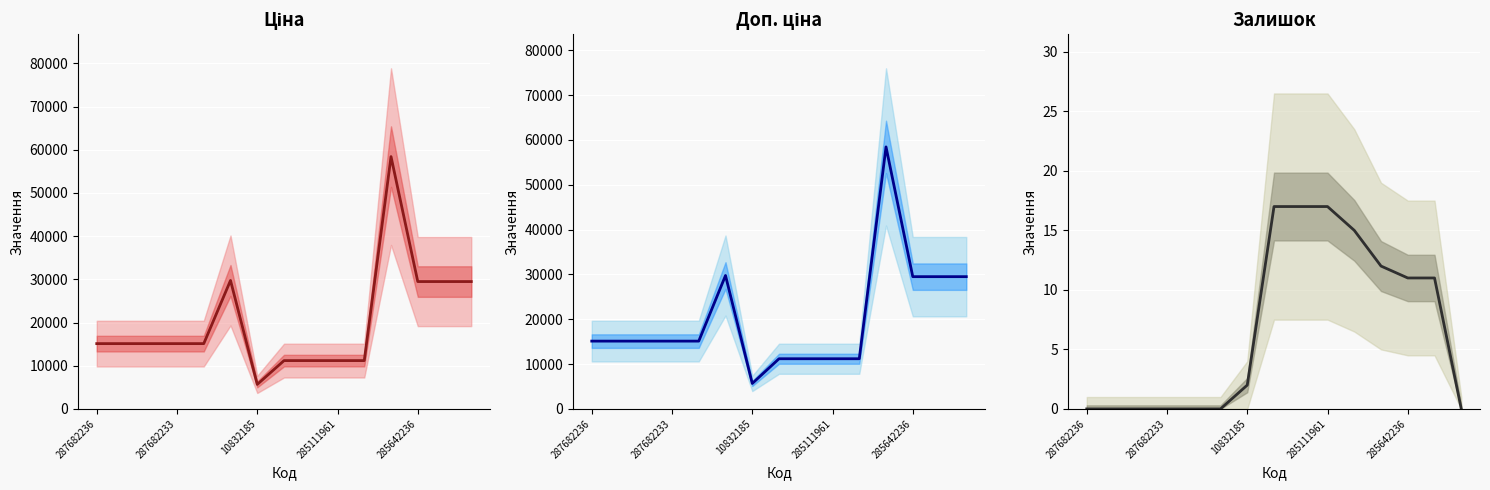

True or false: Доп. ціна and Ціна cross at least once.

False